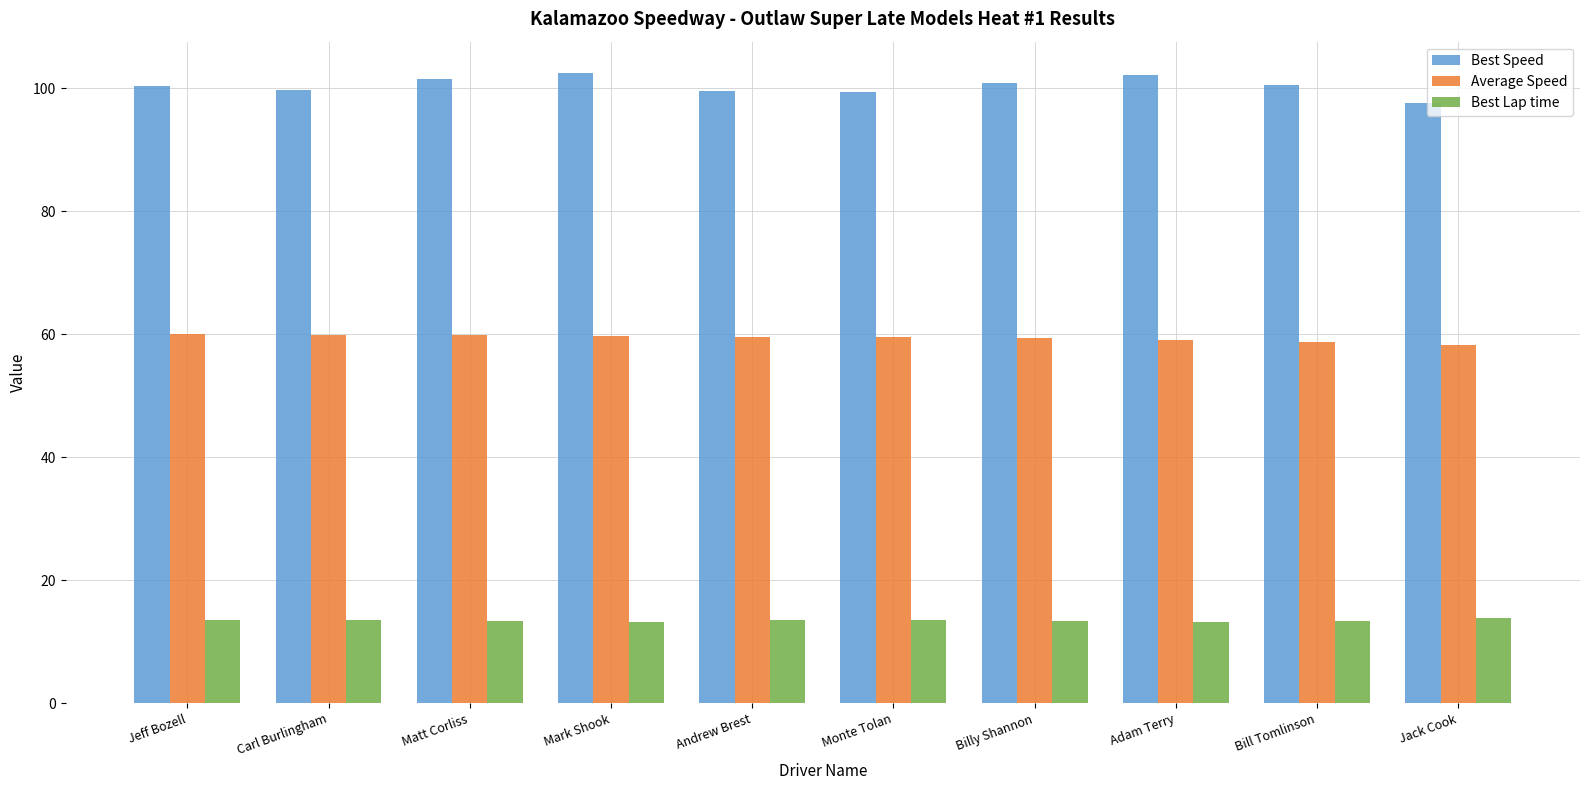

What value does the Best Speed series have at Jeff Bozell?

100.3